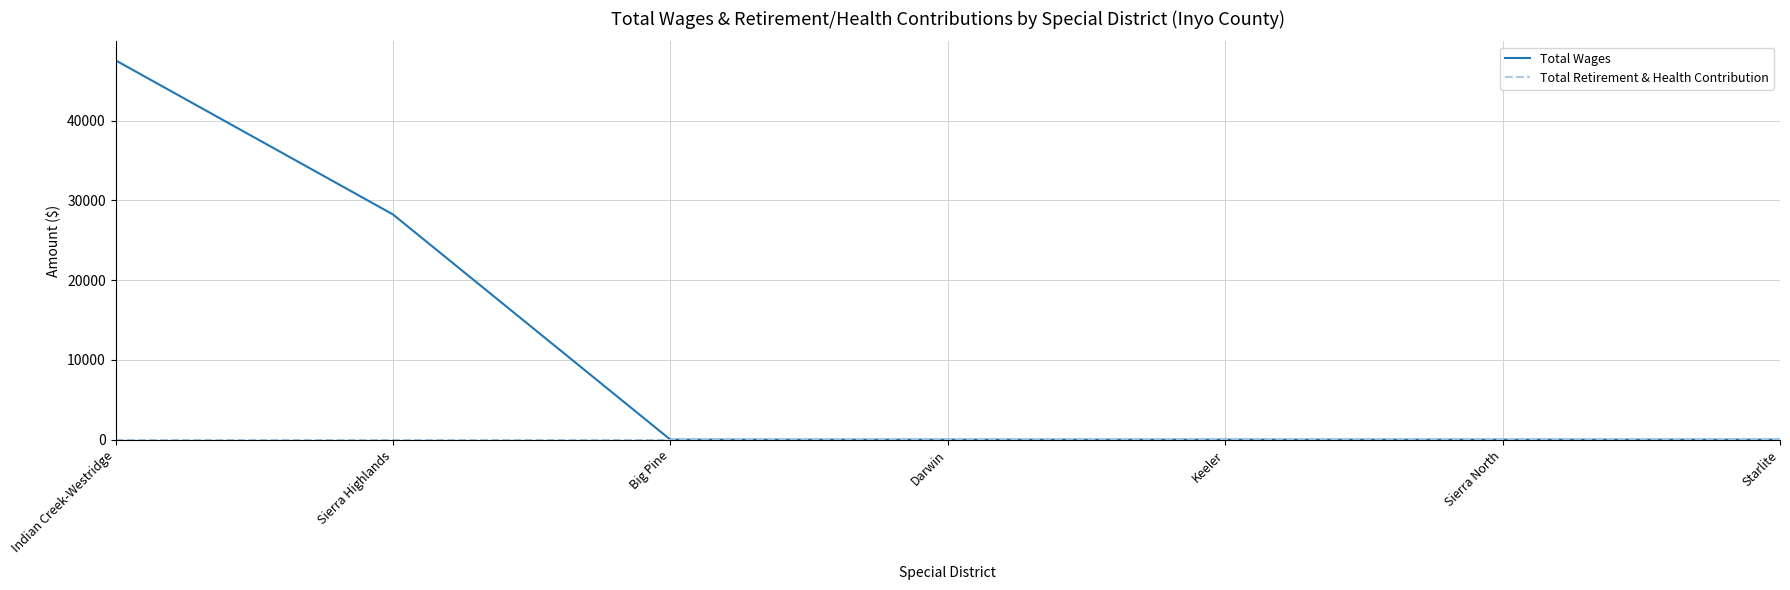

Which series has the widest spread of values?

Total Wages